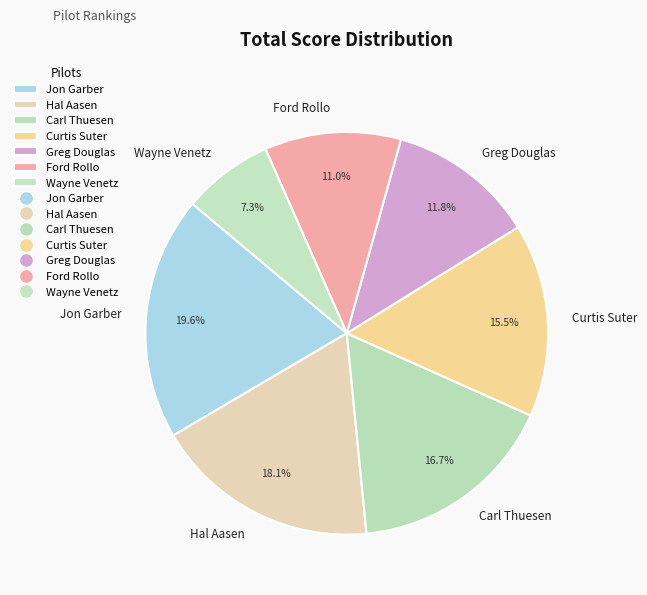

Which category has the biggest portion of the pie?

Jon Garber